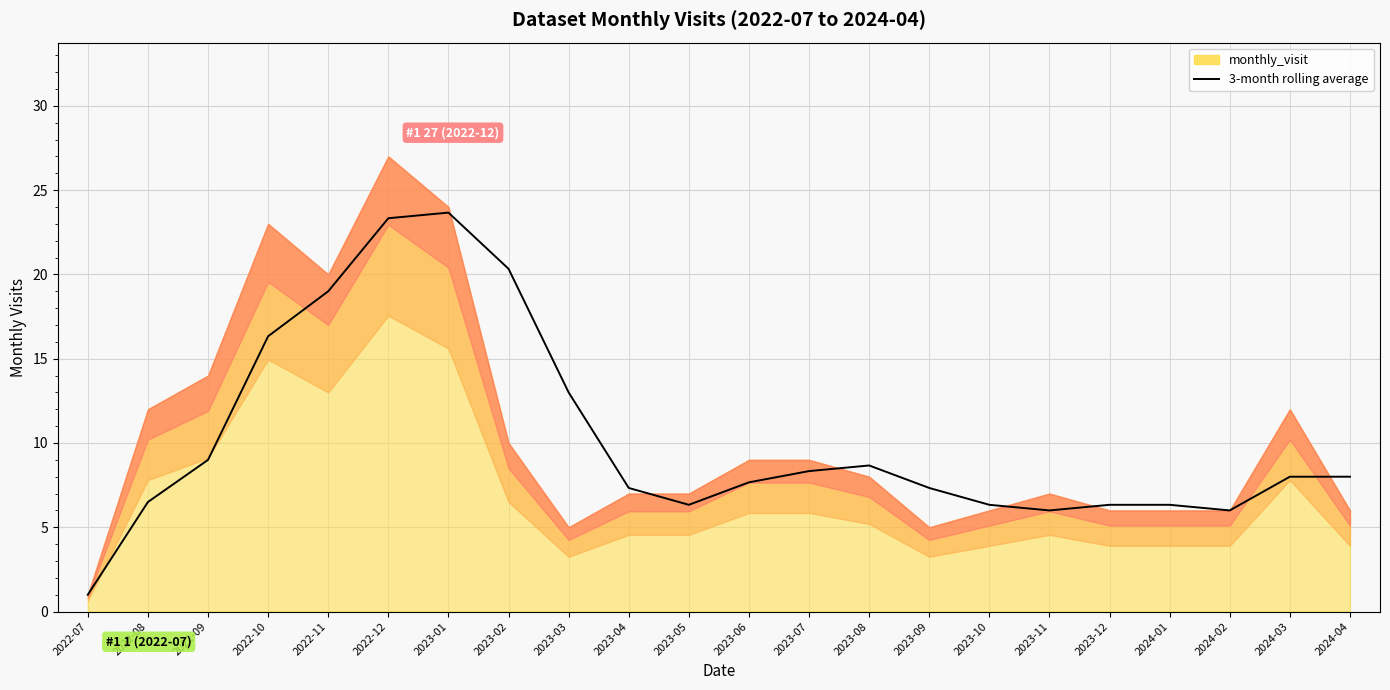

Where is the data nearest to the value 12?

2023-03